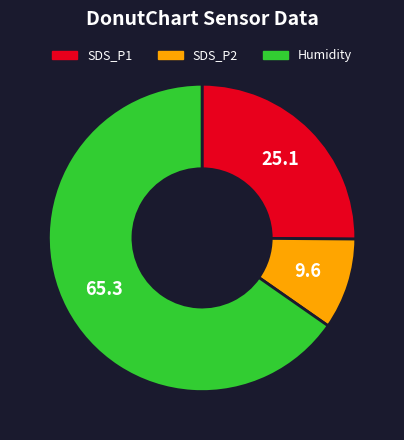

Approximately how many times larger is the value at SDS_P1 compared to SDS_P2?

2.6